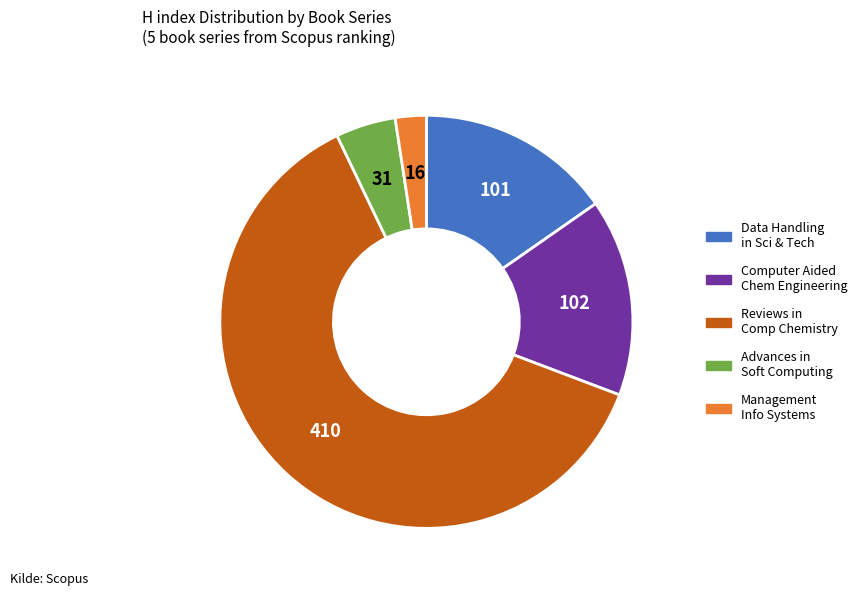

Count the number of slices in the pie.

5